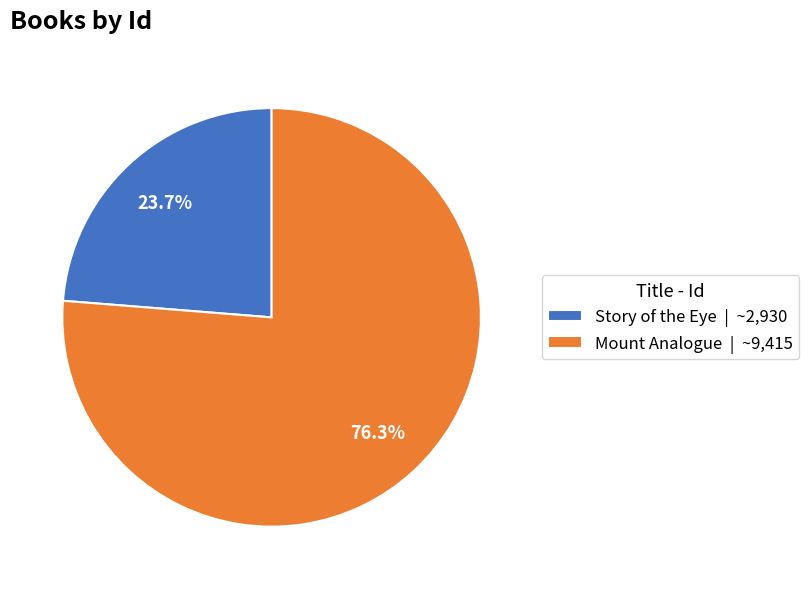

Which slice is the smallest?

Story of the Eye